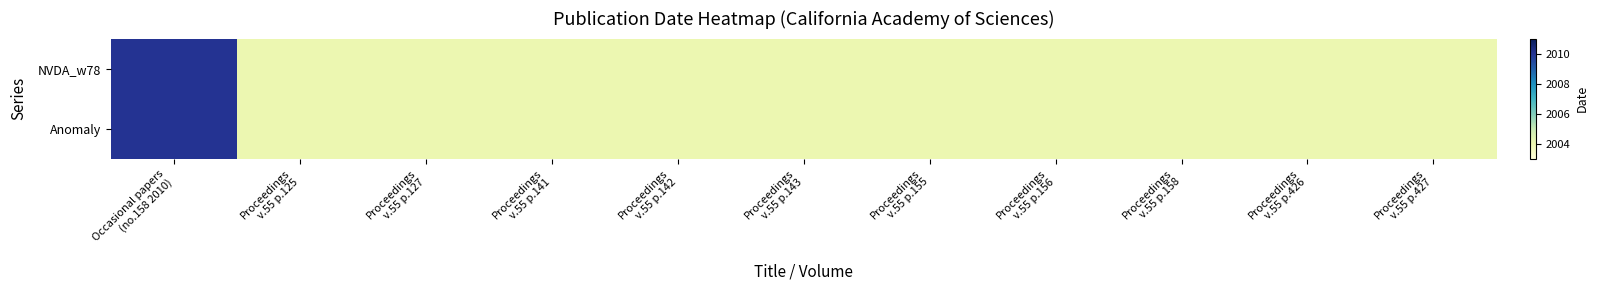

How many data points does each series have?

11